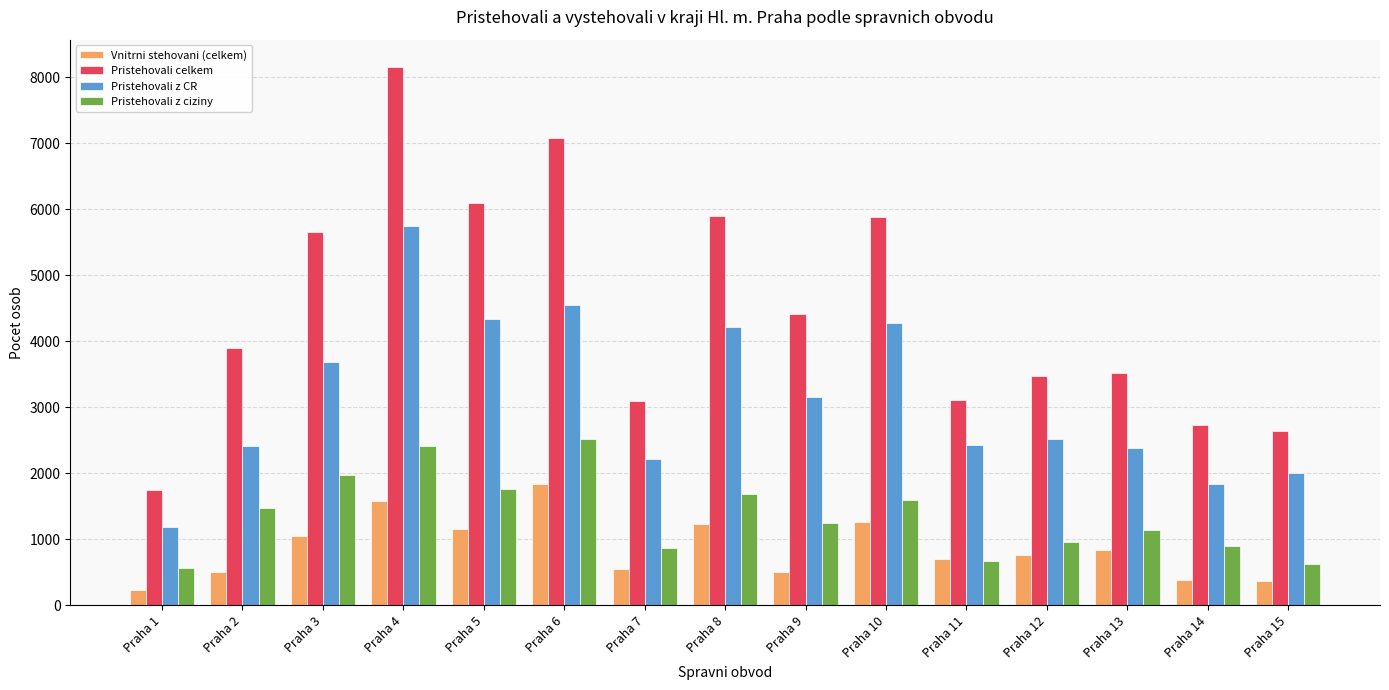

What are all the series names shown in the legend?

Vnitrni stehovani (celkem), Pristehovali celkem, Pristehovali z CR, Pristehovali z ciziny